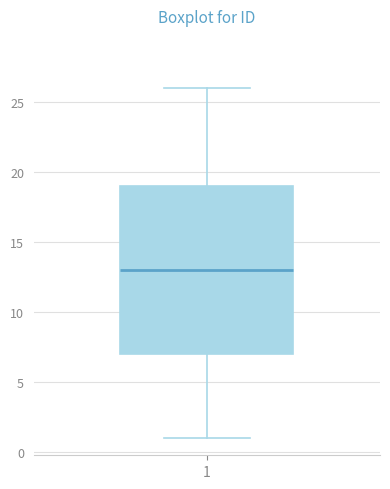

Transcribe this box plot: give where the median line is, the range the box spans, and where the two whiskers end, as read against the y-axis. The values are not printed on the chart, so give them approximately, as read against the axis.

median 13, box 7 to 19, whiskers 1 to 26